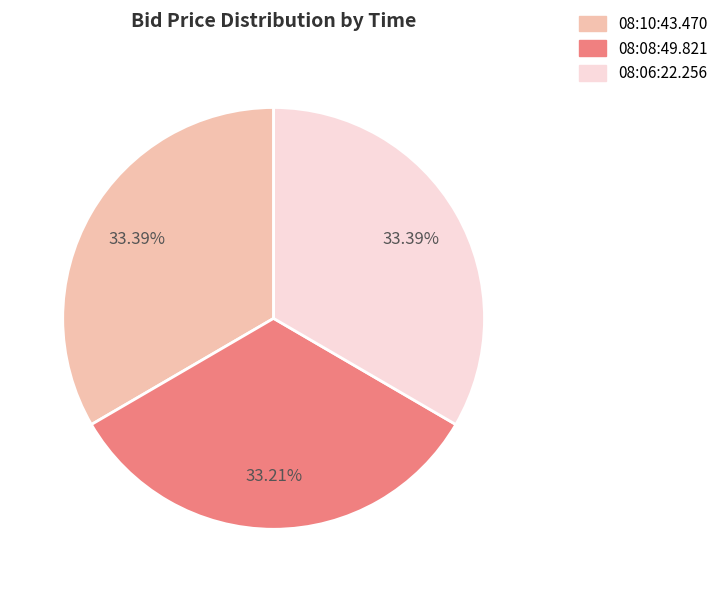

Is it true that 08:10:43.470 is 33% of the pie?

True